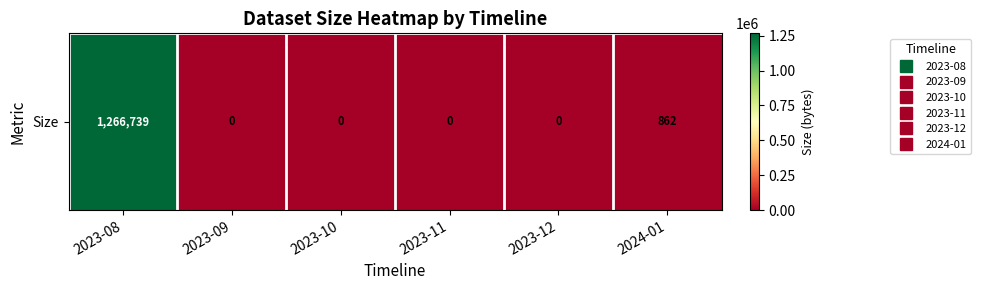

Between 2023-08 and 2023-11, which is larger?

2023-08